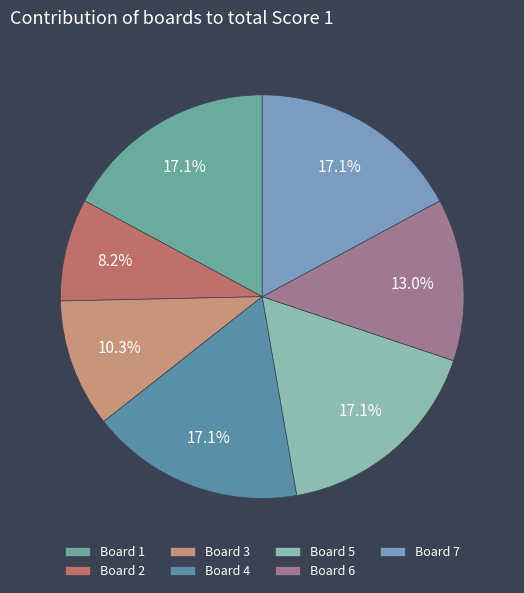

How many segments does this pie chart have?

7